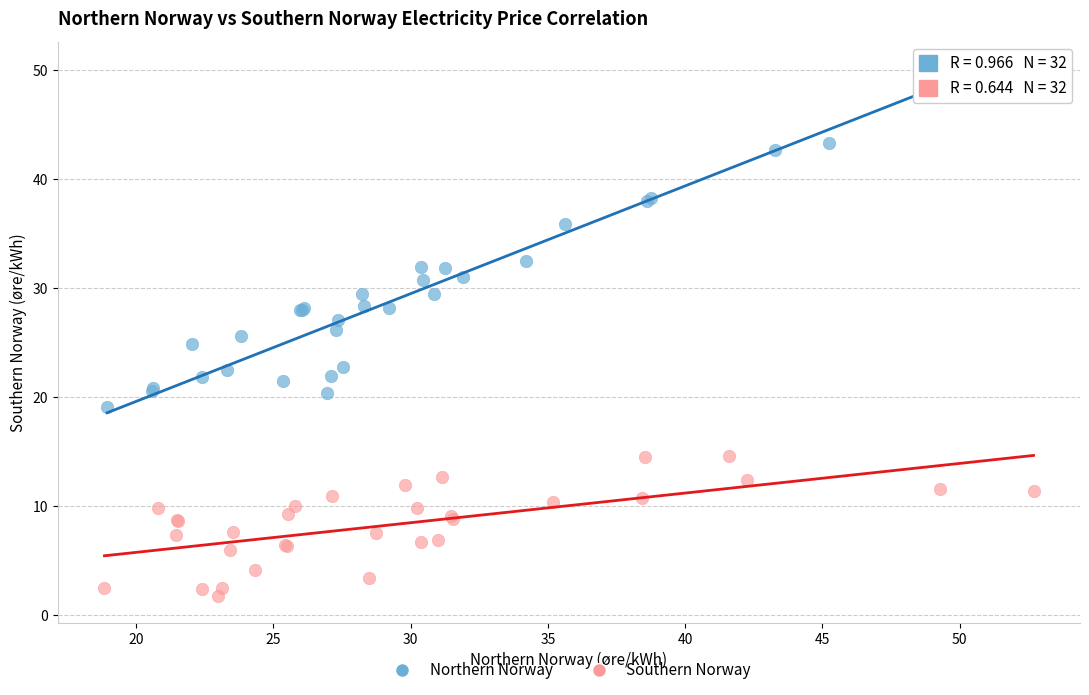

What are all the series names shown in the legend?

Northern Norway, Southern Norway